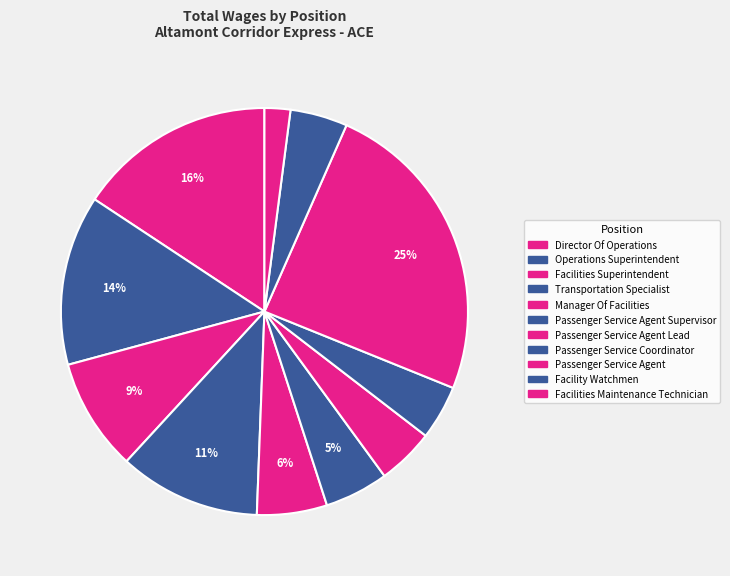

How many slices are in this pie chart?

11